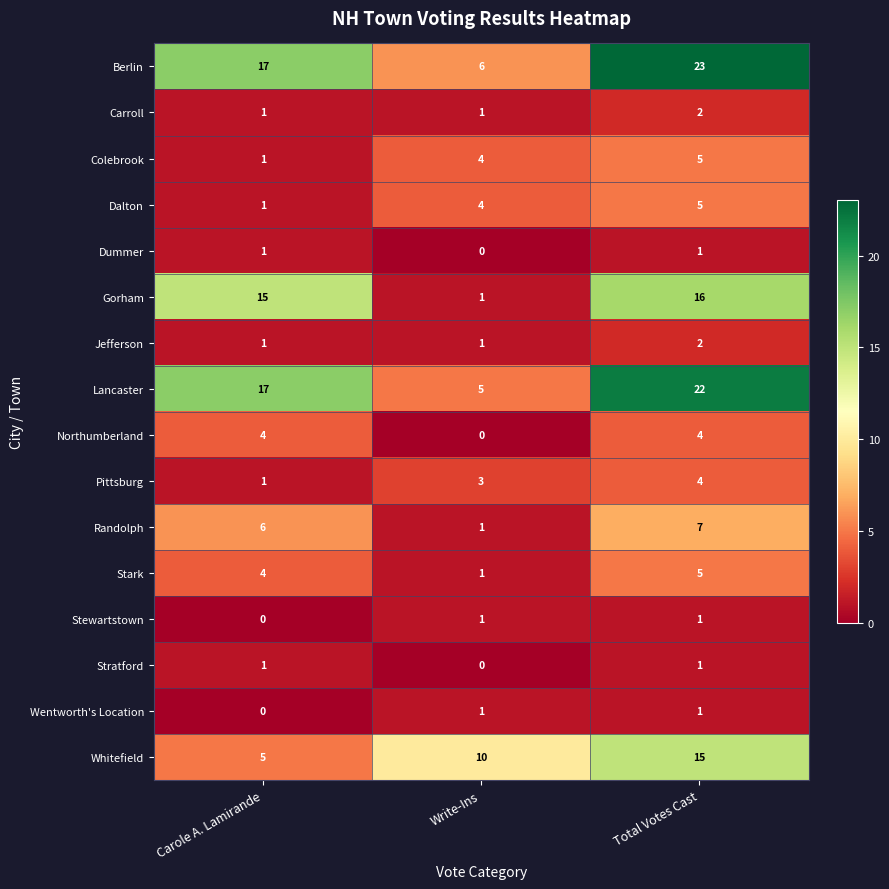

Which series has the largest total across all categories?

Berlin